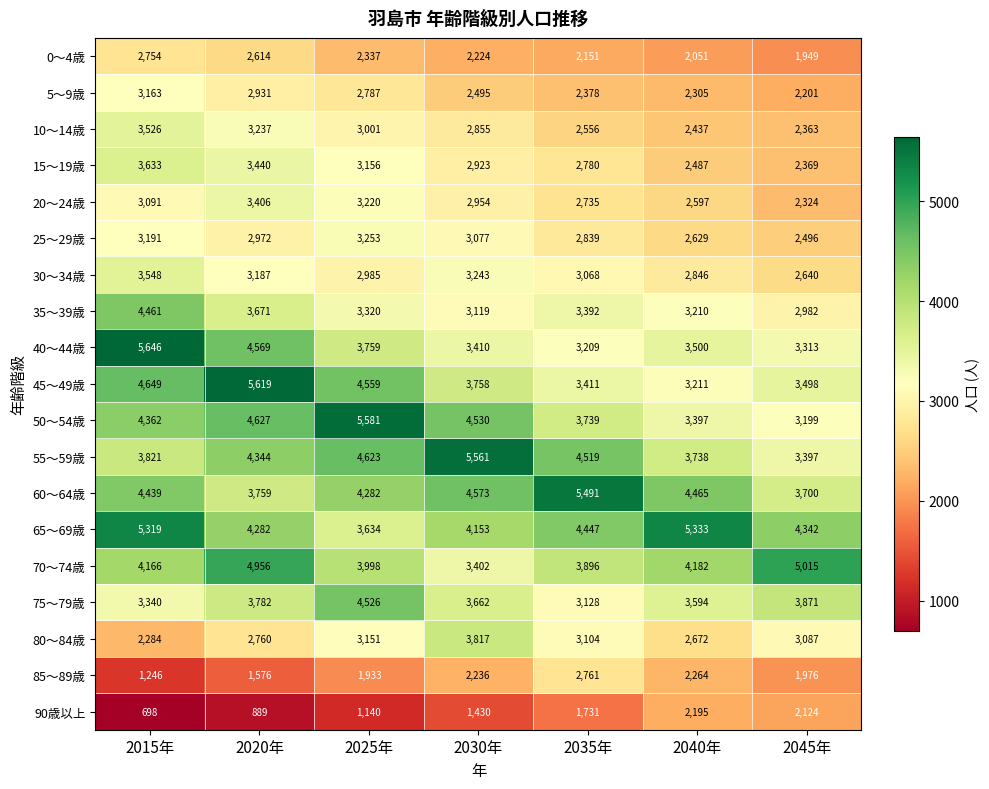

Where does the 30～34歳 series first go above 3068?

2015年